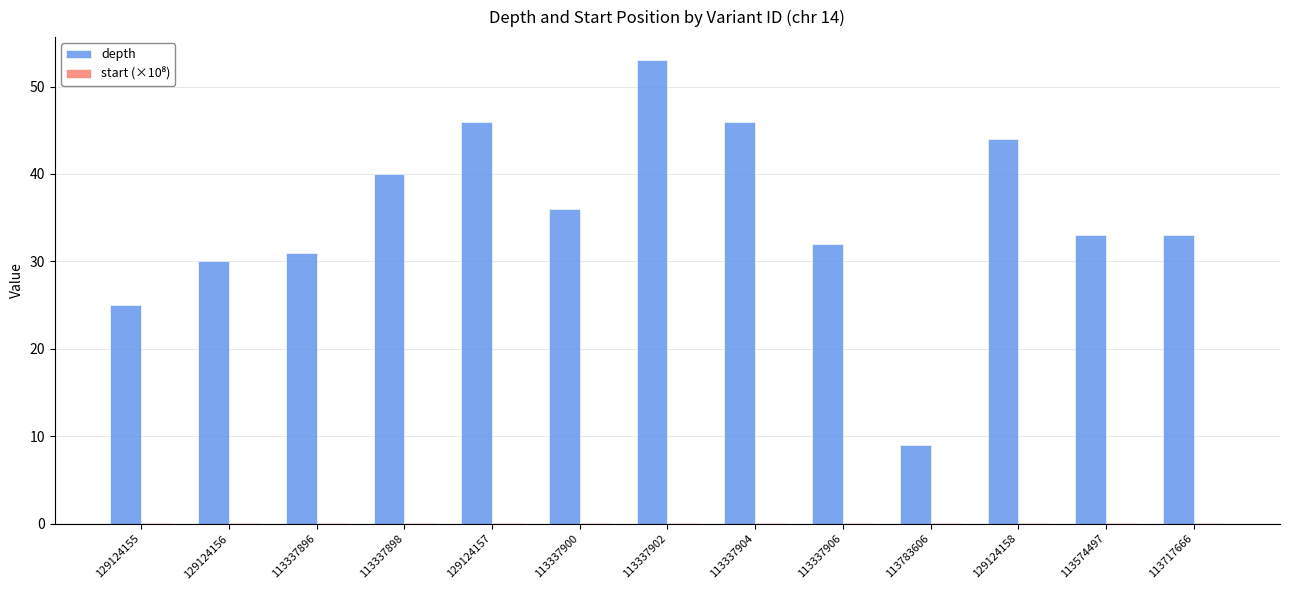

At which category is the sum across all series the highest?

113337902